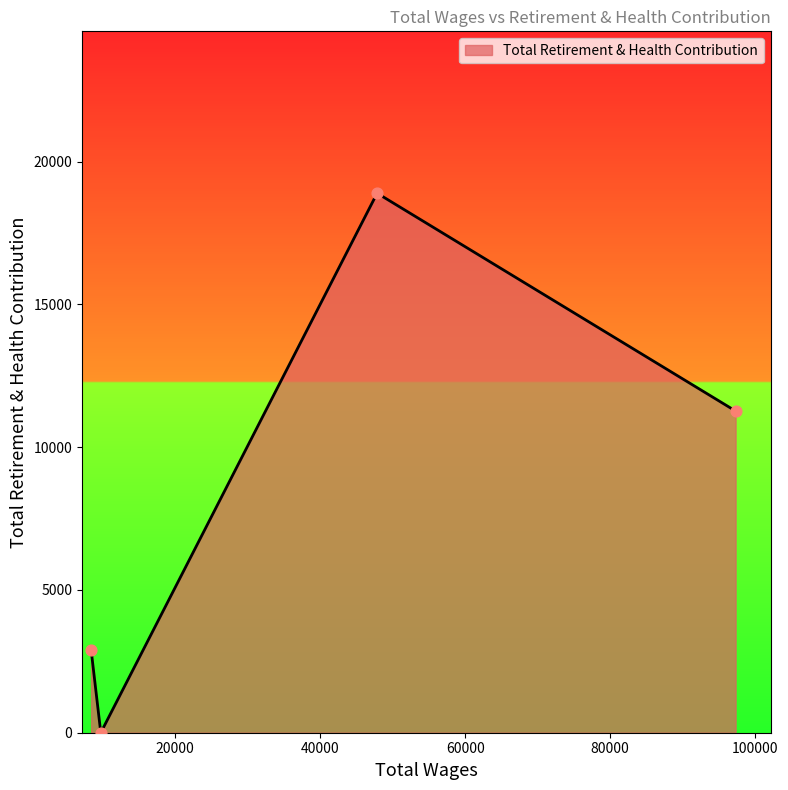

True or false: the data has more than 2 interior local peaks.

False